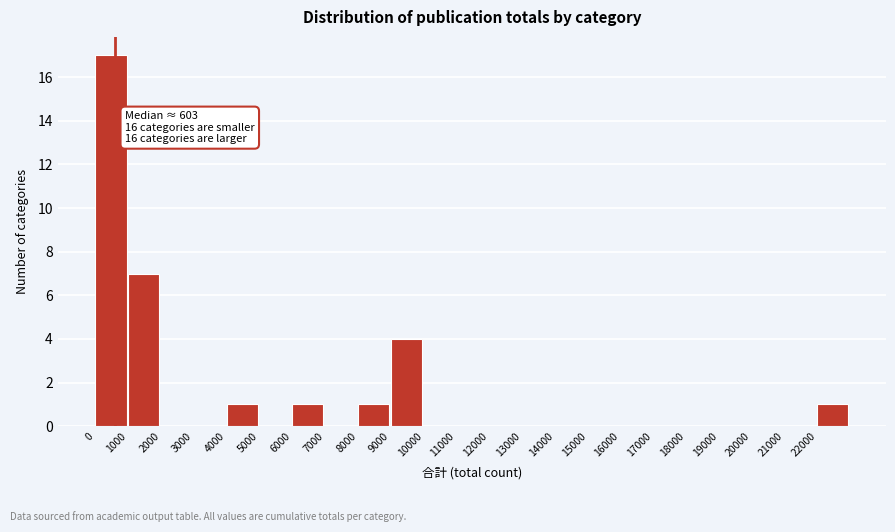

Which range on the x-axis has the tallest bar?

0 to 1000